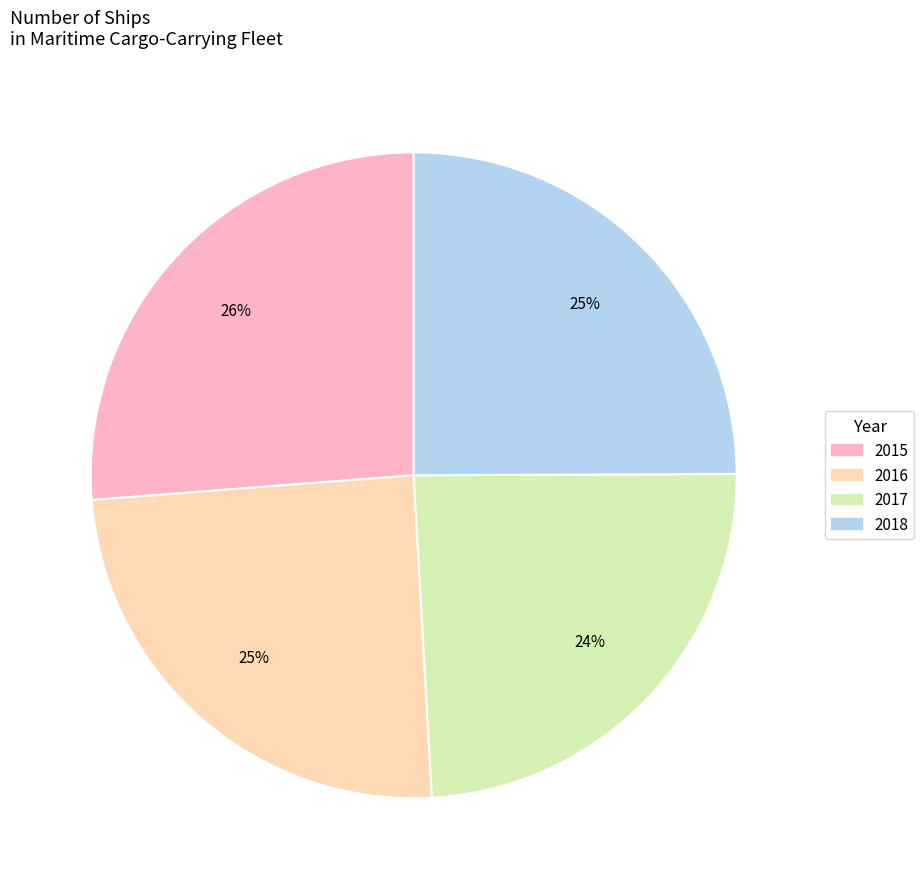

Does any single category account for the majority?

No